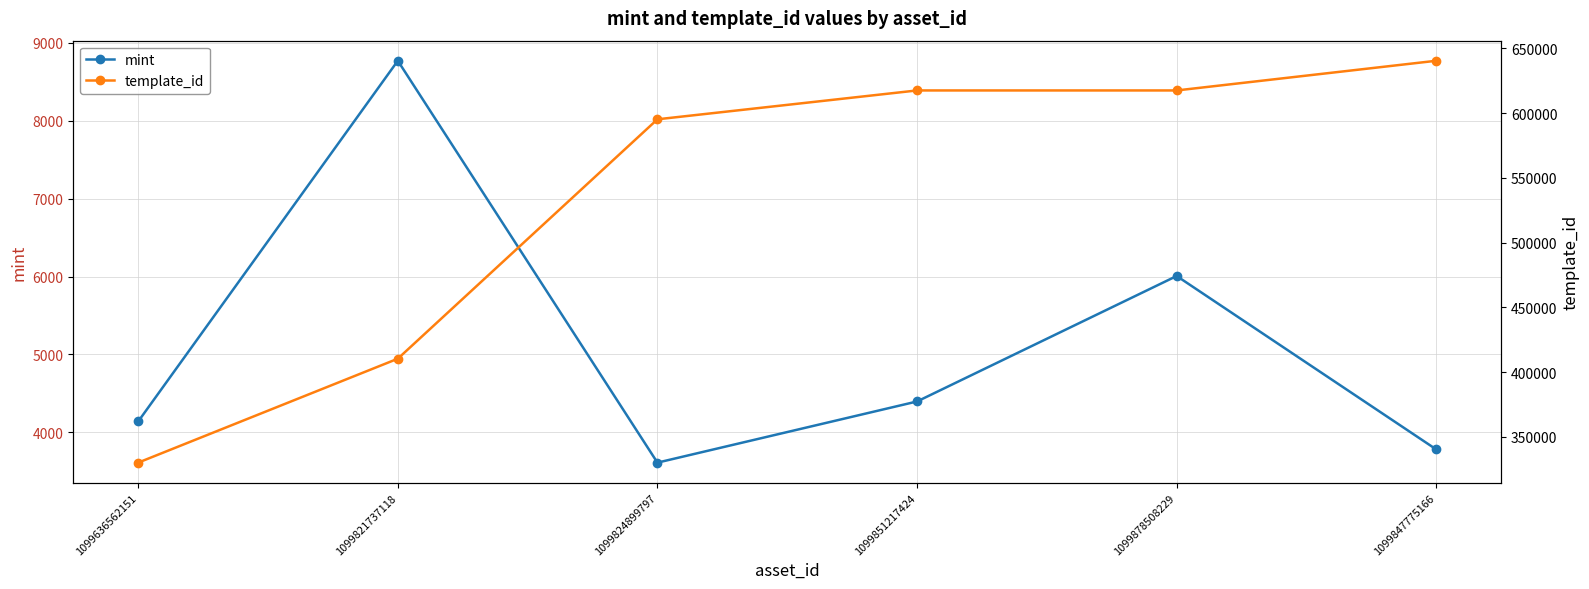

Reading left to right, list all the values displayed in this chart.

mint: 1099636562151=4140	1099821737118=8769	1099824899797=3612	1099851217424=4397	1099878508229=6007	1099847775166=3781
template_id: 1099636562151=330131	1099821737118=410375	1099824899797=595229	1099851217424=617504	1099878508229=617504	1099847775166=640424